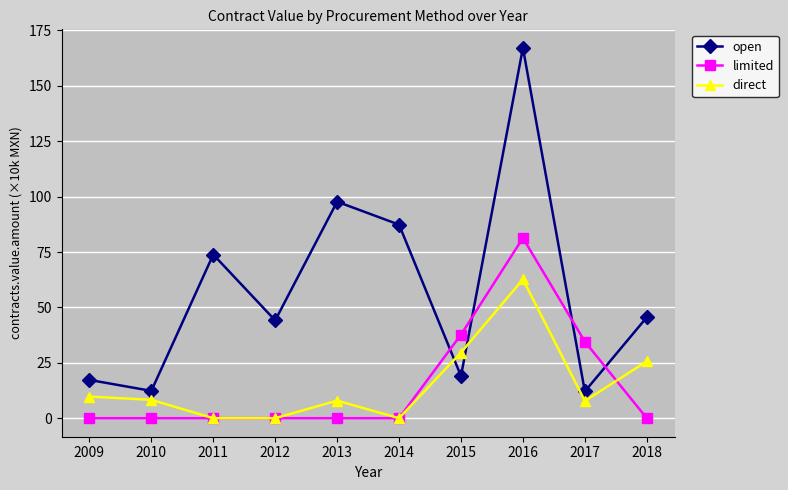

True or false: open has more than 1 points higher than both neighbors.

True